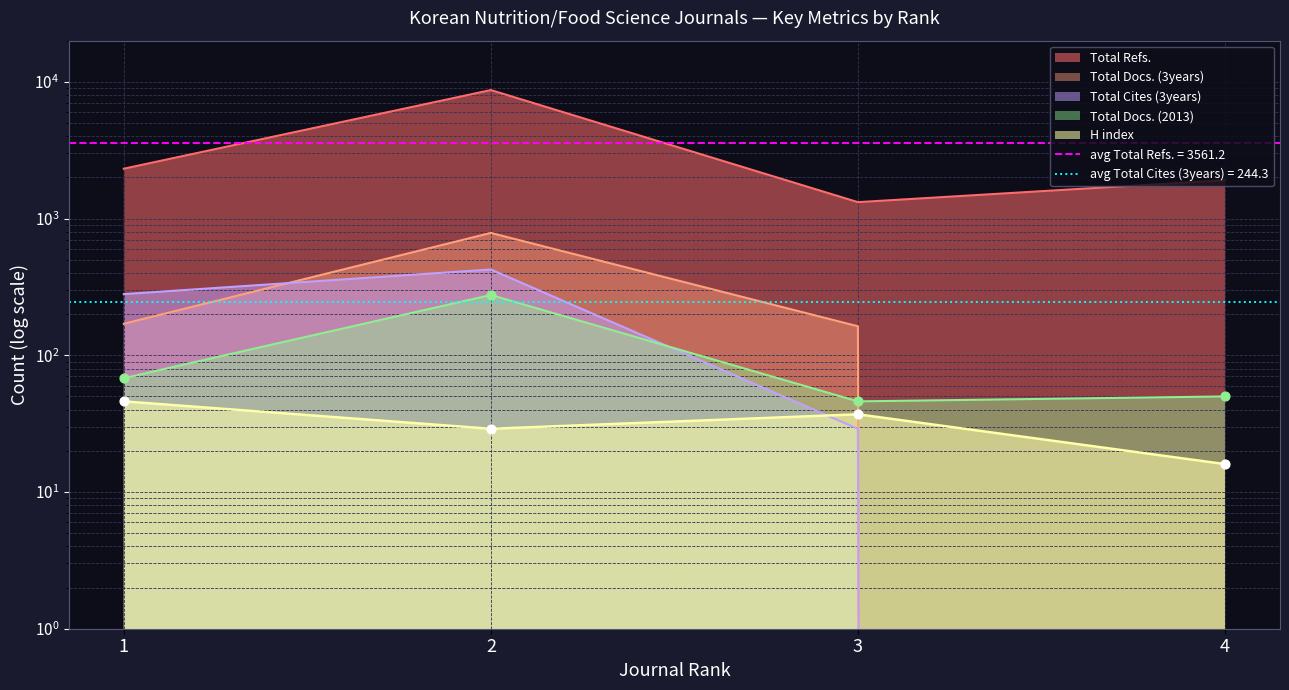

Which series reaches the maximum Y coordinate?

Total Refs.